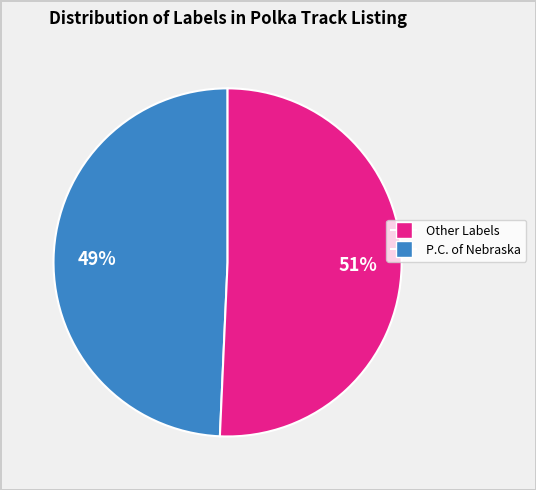

Is there a majority slice in this chart?

Yes